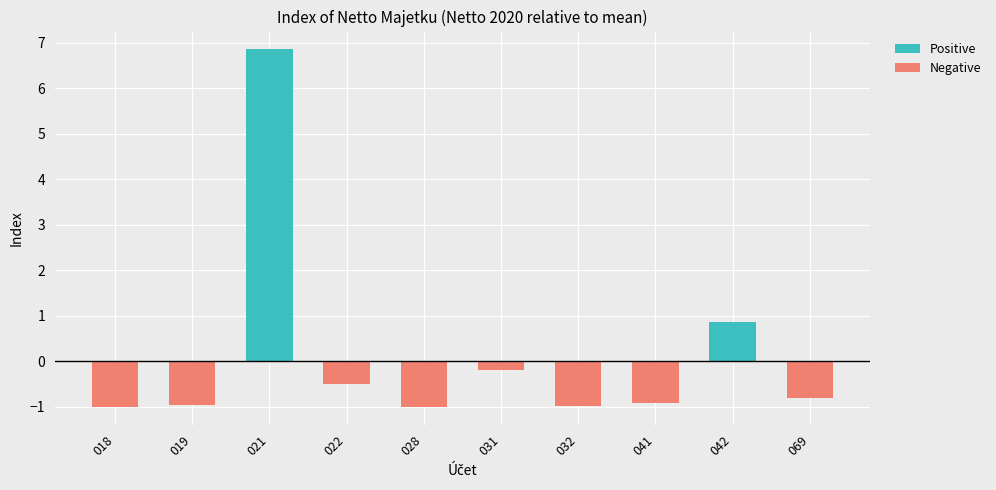

What is the average value of the Negative series?

-0.6